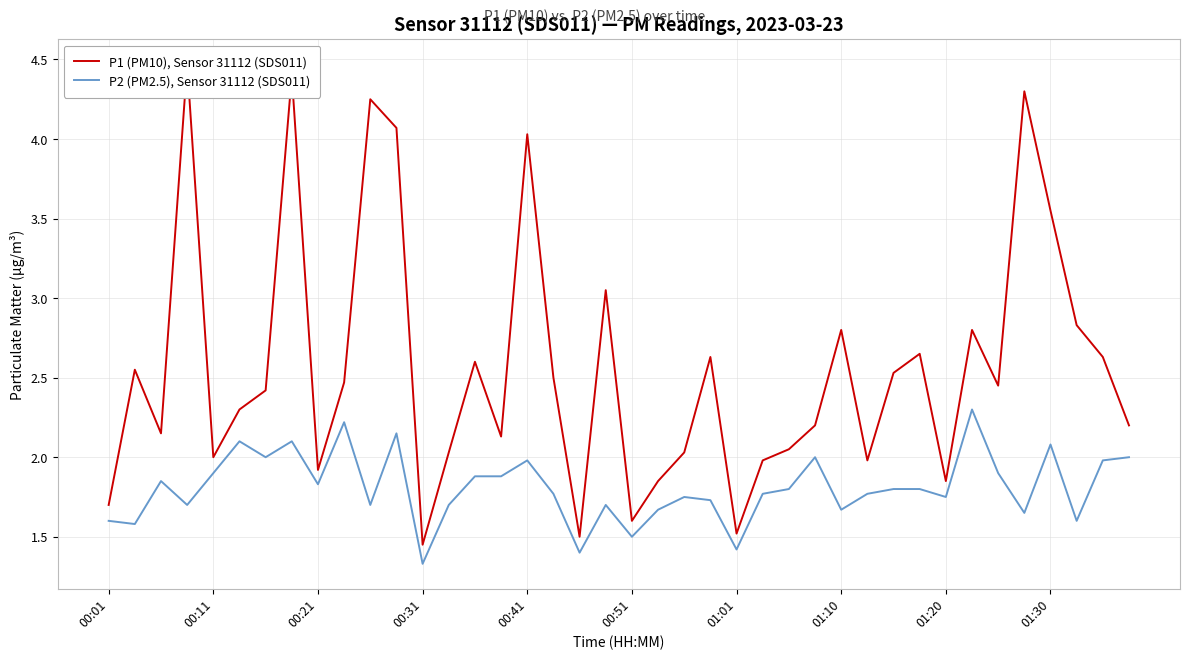

True or false: P1 (PM10), Sensor 31112 (SDS011) has a value of 1.5 at 01:01.

True